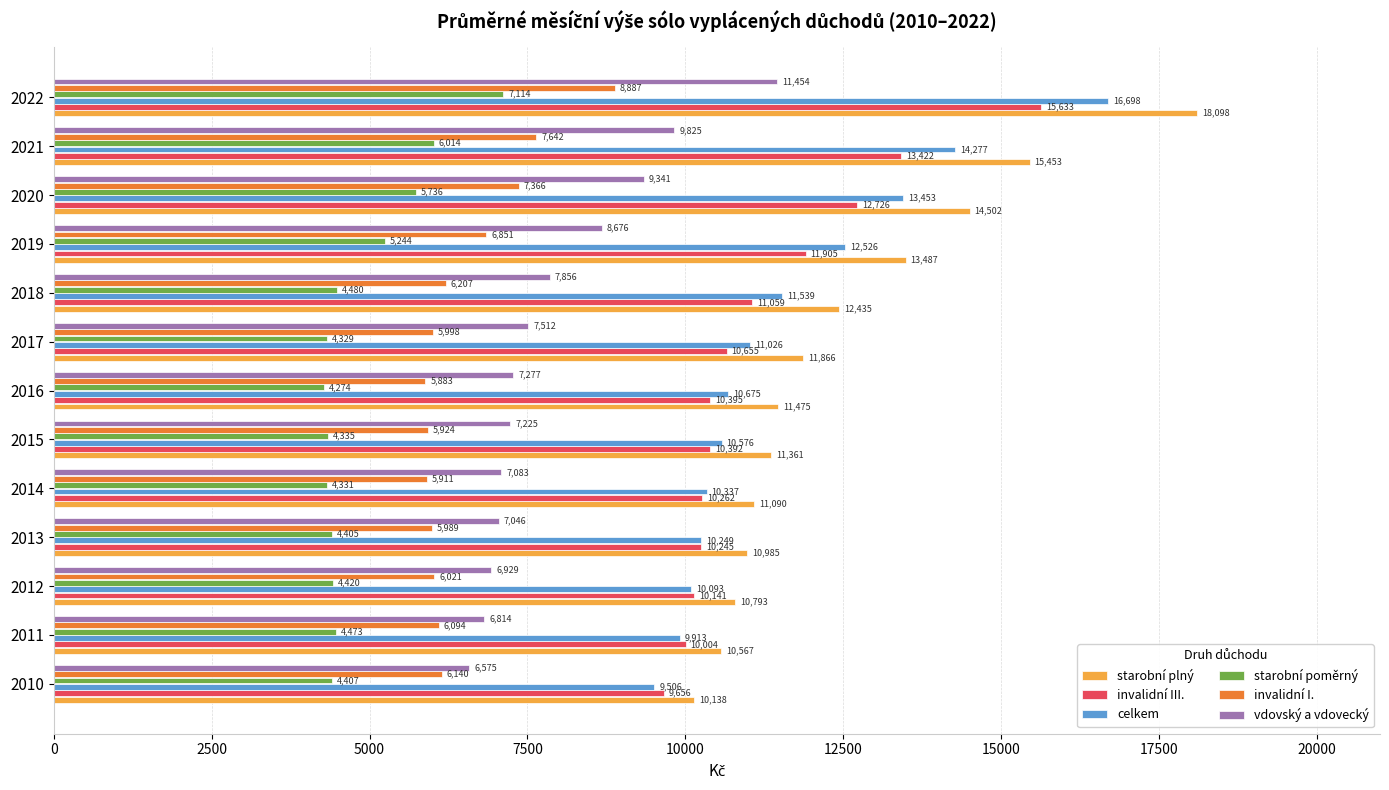

At how many categories does at least one series exceed 9601?

13